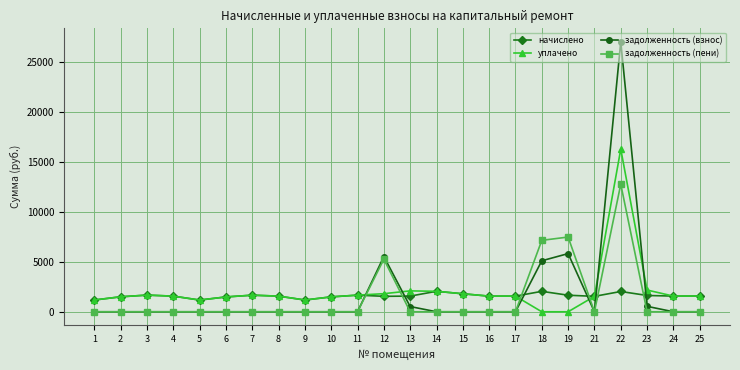

The value of уплачено at 24 is 1567.0. True or false?

True